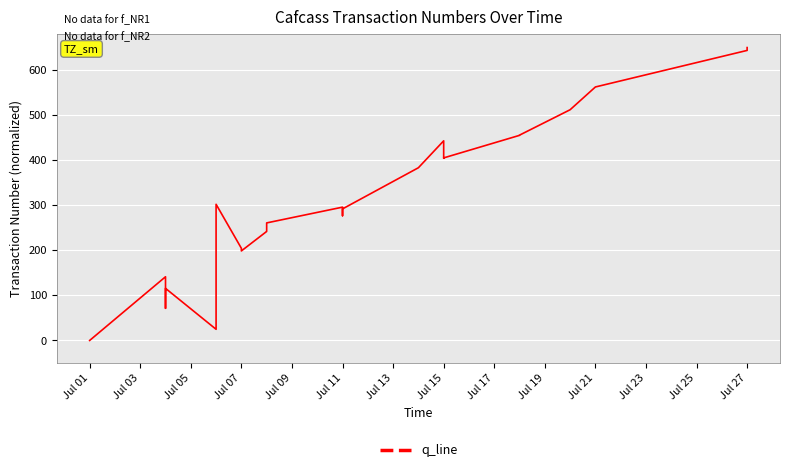

How many points are higher than both their immediate neighbors (excluding endpoints)?

5